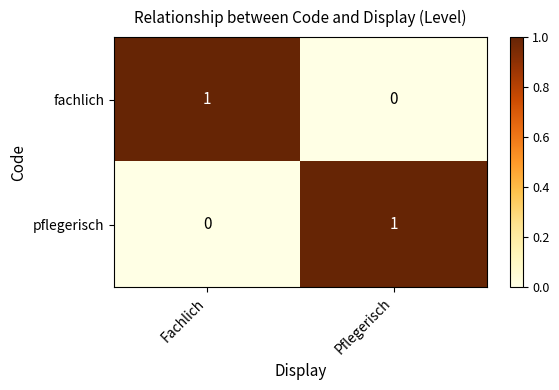

The value of pflegerisch at Fachlich is -1. True or false?

False